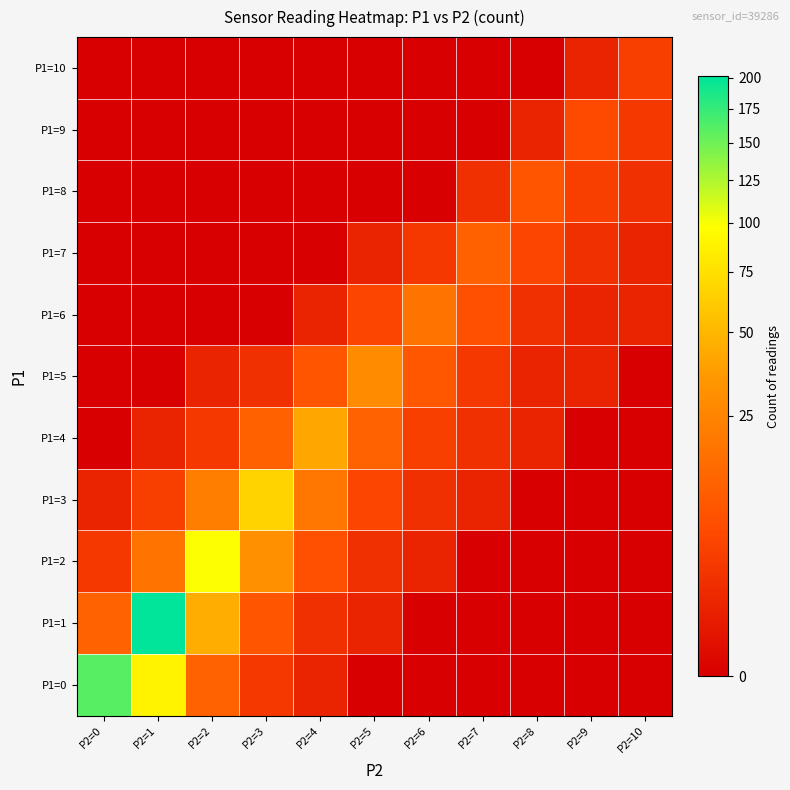

Which has a higher value, P2=3 or P2=5?

P2=3